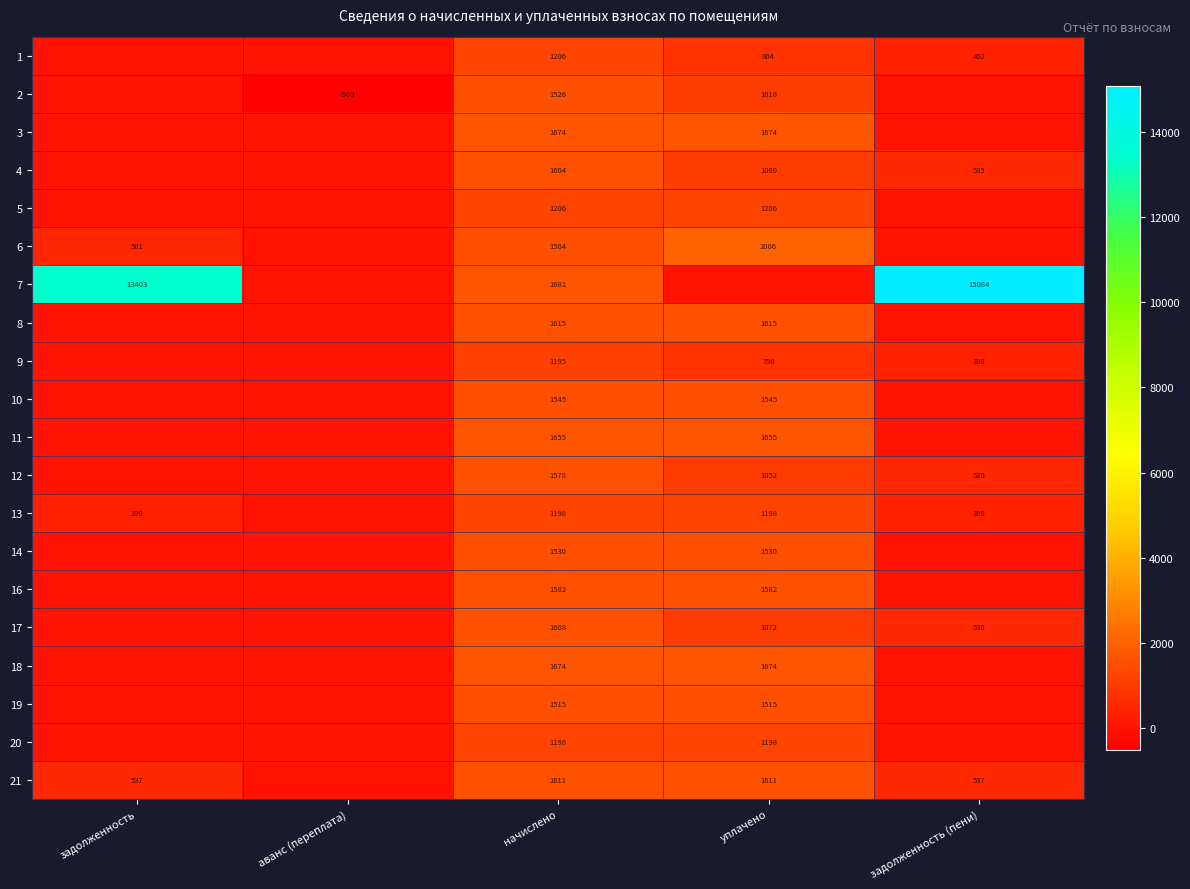

Which label corresponds to the smallest value in the chart?

аванс (переплата)